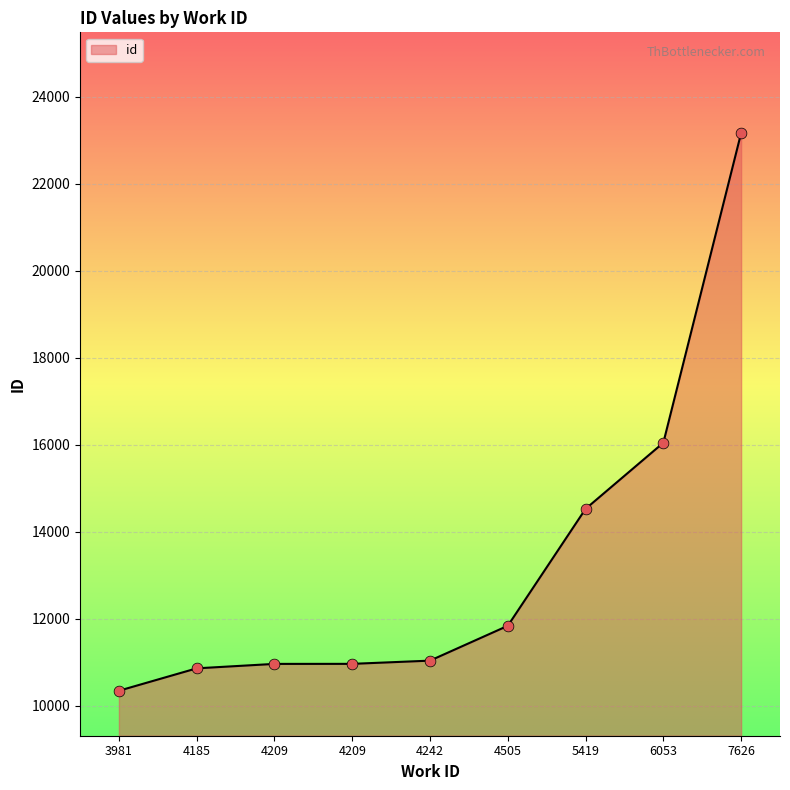

What is the change in value from 3981 to 4209?

+618